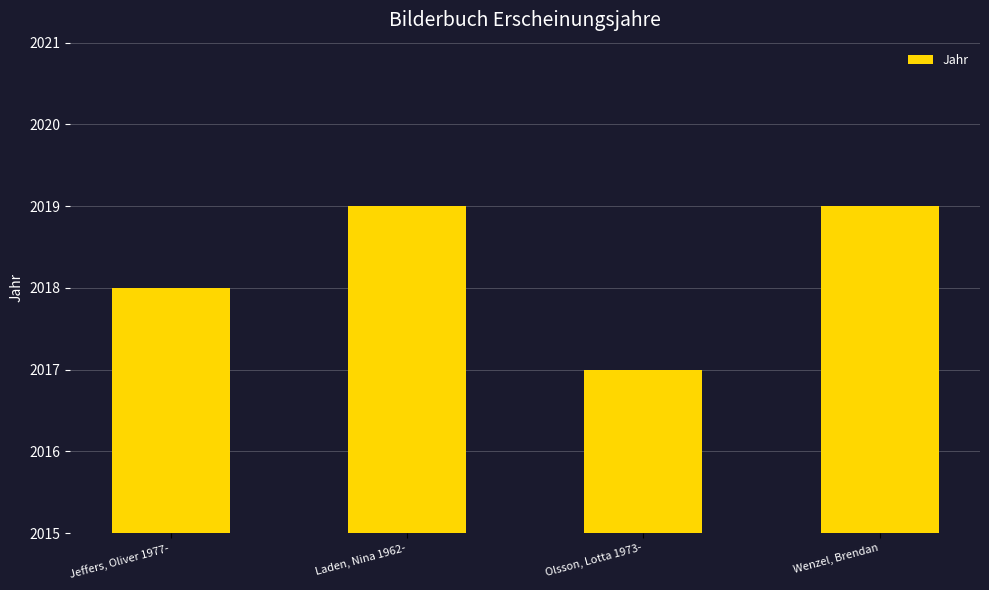

Count the number of categories in the chart.

4